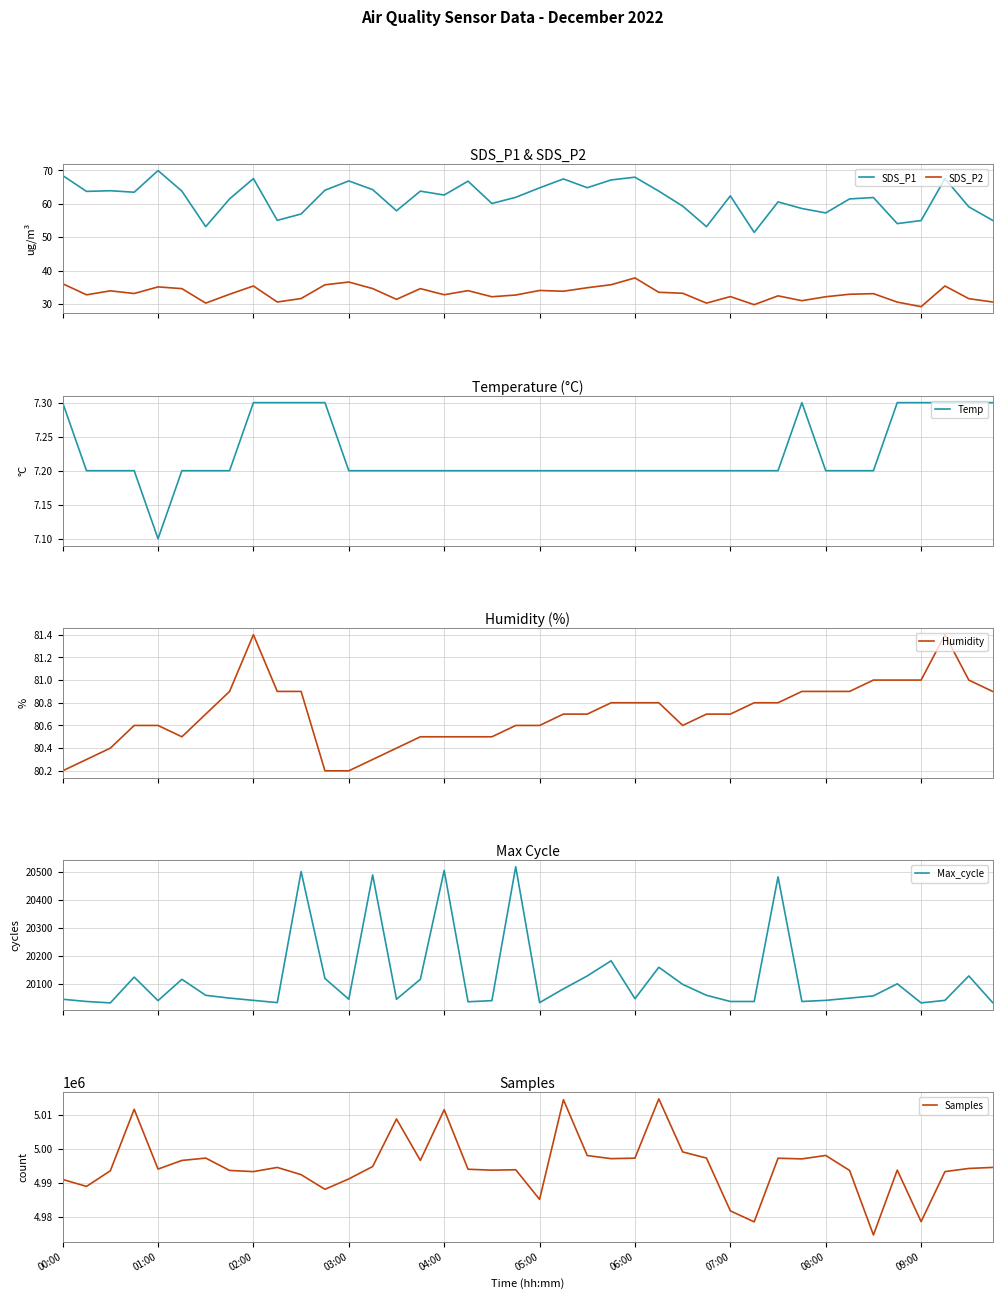

True or false: SDS_P2 and SDS_P1 cross at least once.

False